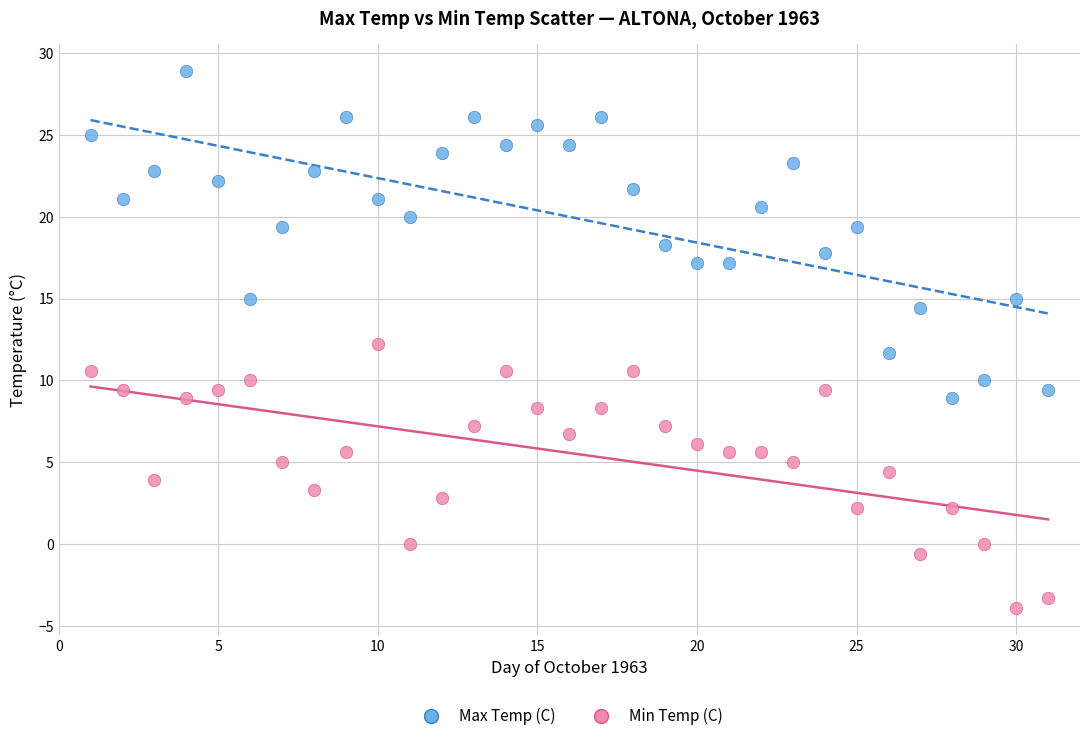

Which series reaches the minimum Y coordinate?

Min Temp (C)